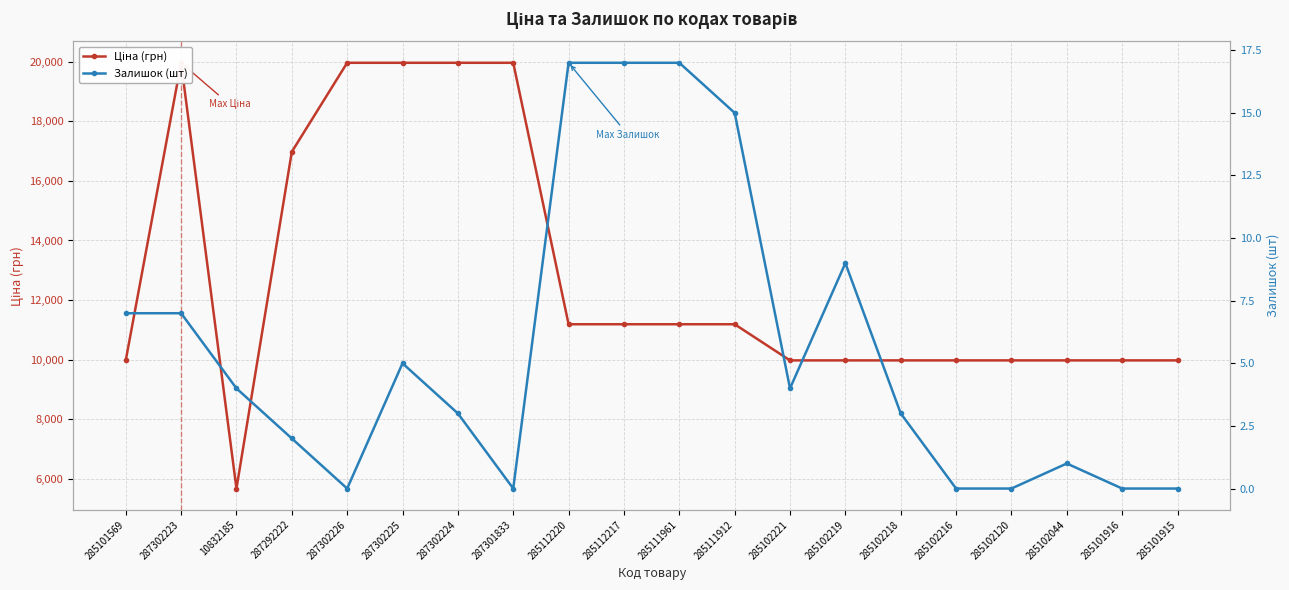

Rank the series at 285111912 from highest to lowest value.

Ціна (грн), Залишок (шт)